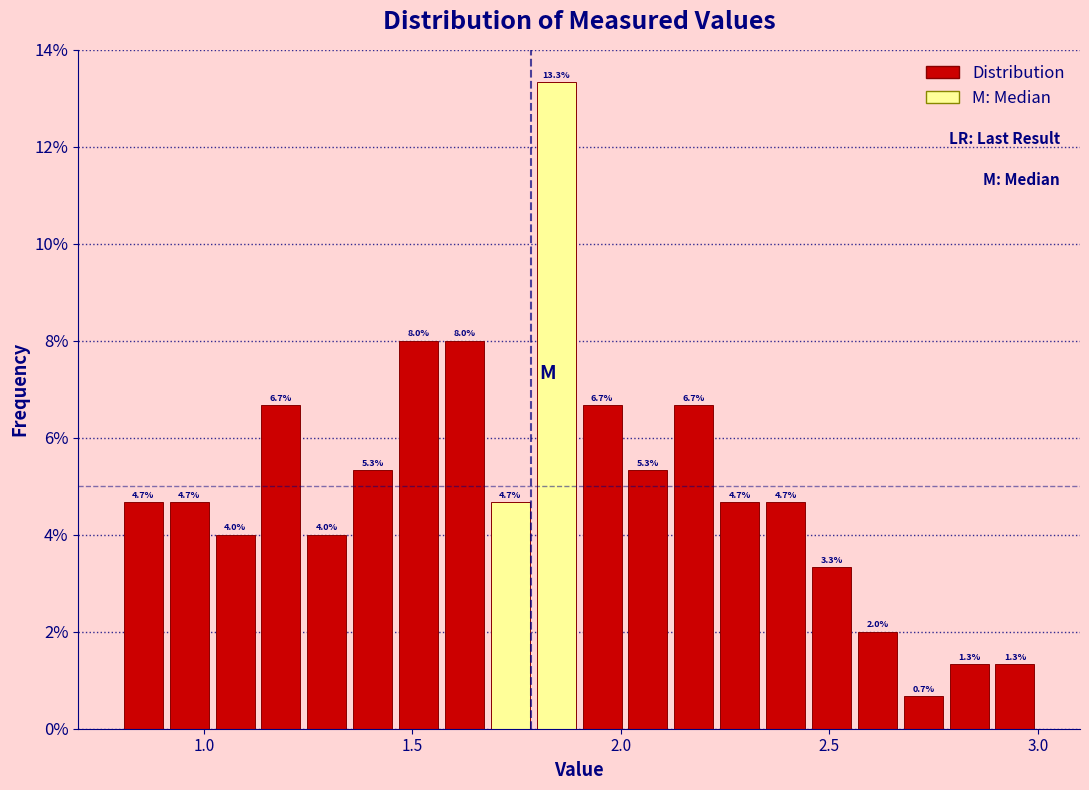

Around what value on the x-axis is the tallest bar? Give the approximate position of its centre, as read against the axis.

1.85